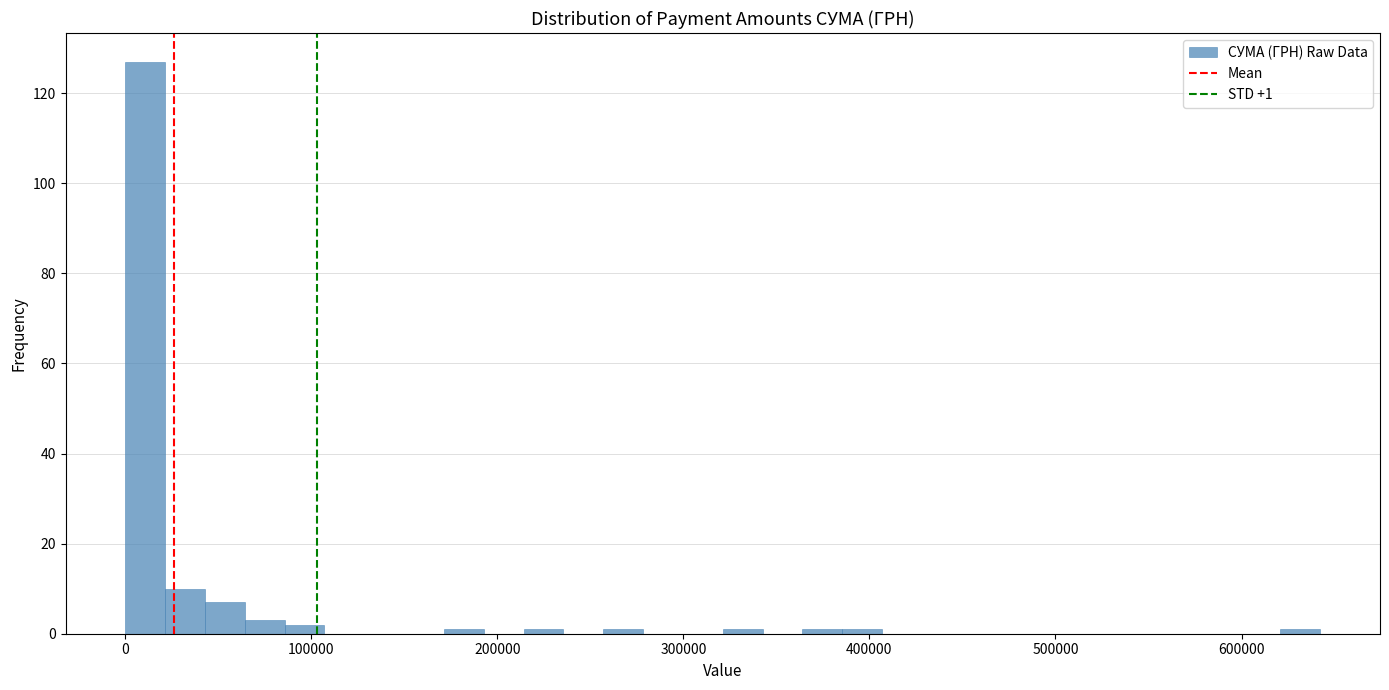

Read against the x-axis, roughly where is the centre of the tallest bar?

10000